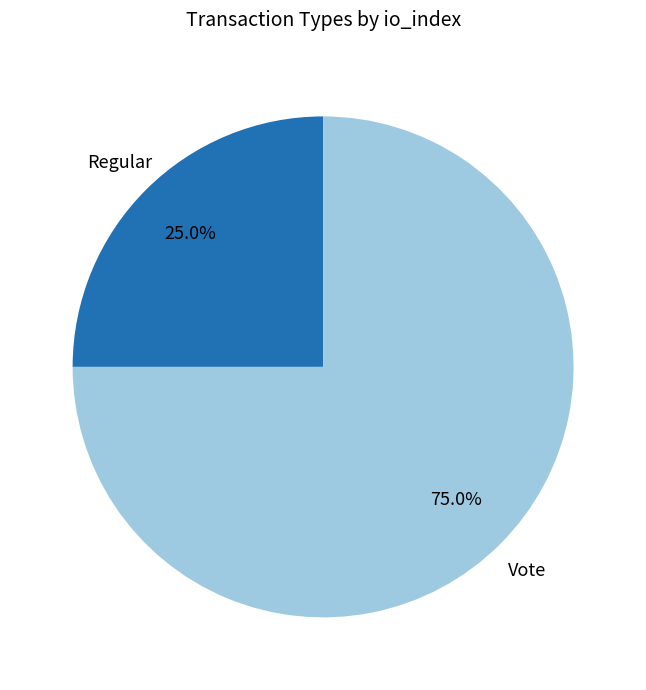

To the nearest percent, what portion does Regular represent?

25%